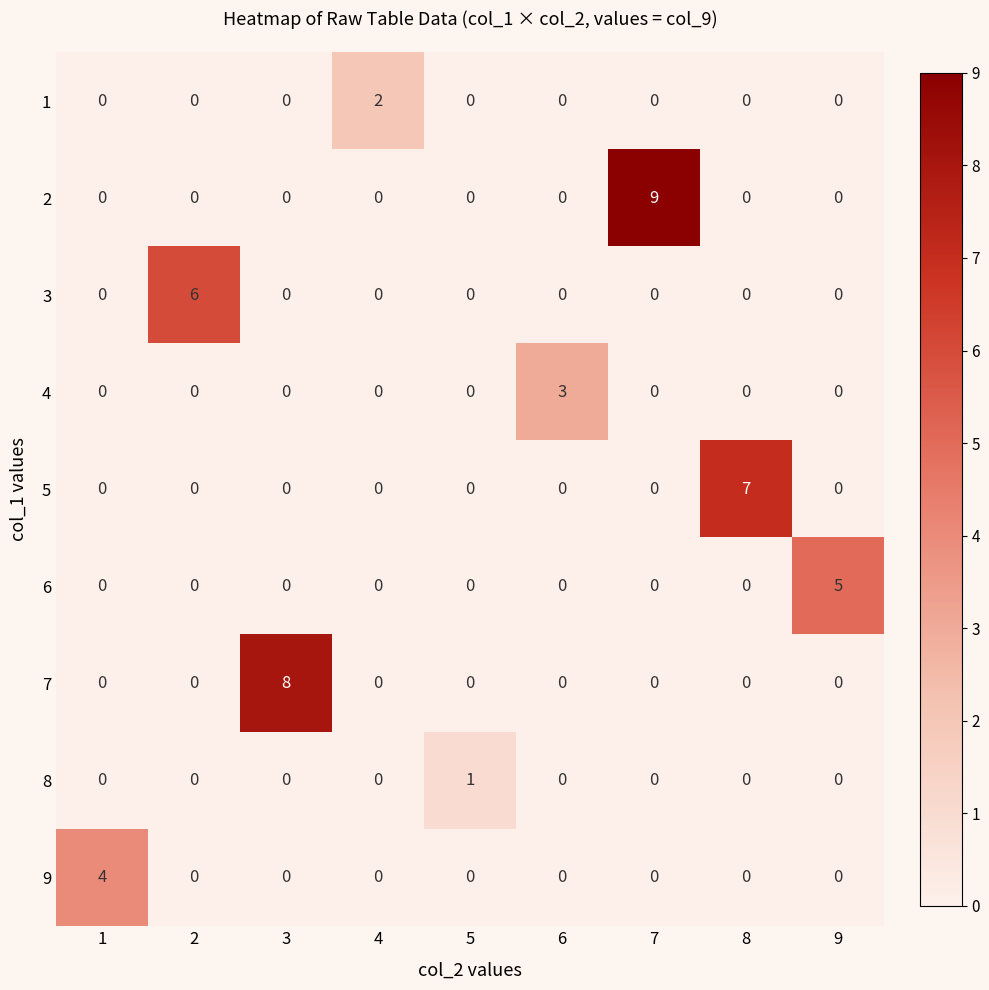

List the series in order of their peak value, highest first.

2, 7, 5, 3, 6, 9, 4, 1, 8